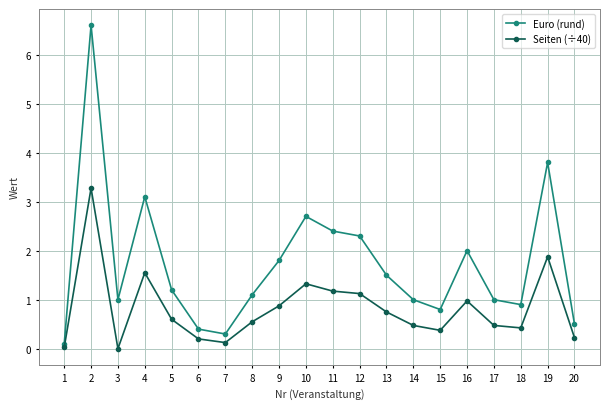

How many lines are shown in the chart?

2